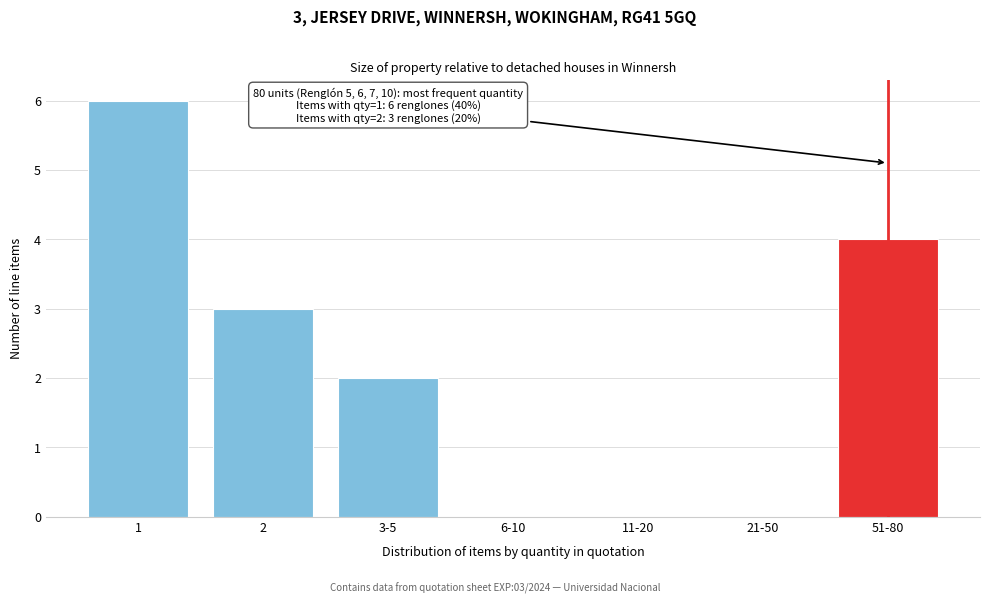

Reading left to right, extract all data points from this chart.

1=6	2=3	3-5=2	6-10=0	11-20=0	21-50=0	51-80=4